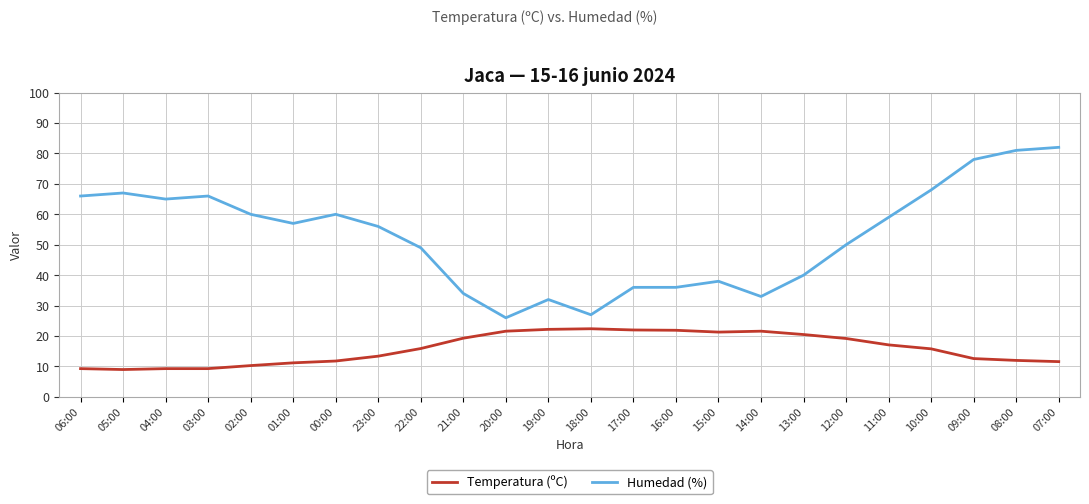

Rank the series at 05:00 from highest to lowest value.

Humedad (%), Temperatura (ºC)